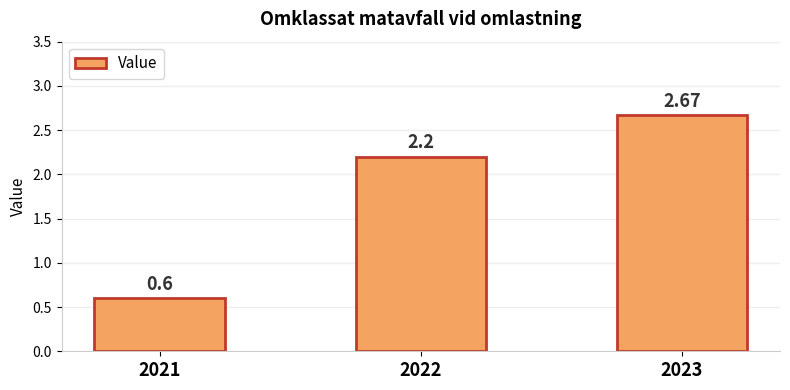

Rank the categories by value from highest to lowest.

2023, 2022, 2021